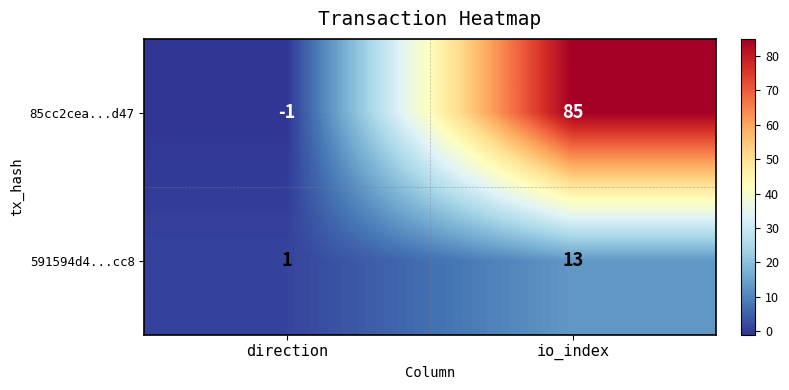

What is the sum of the 85cc2cea...d47 values at io_index and direction?

84